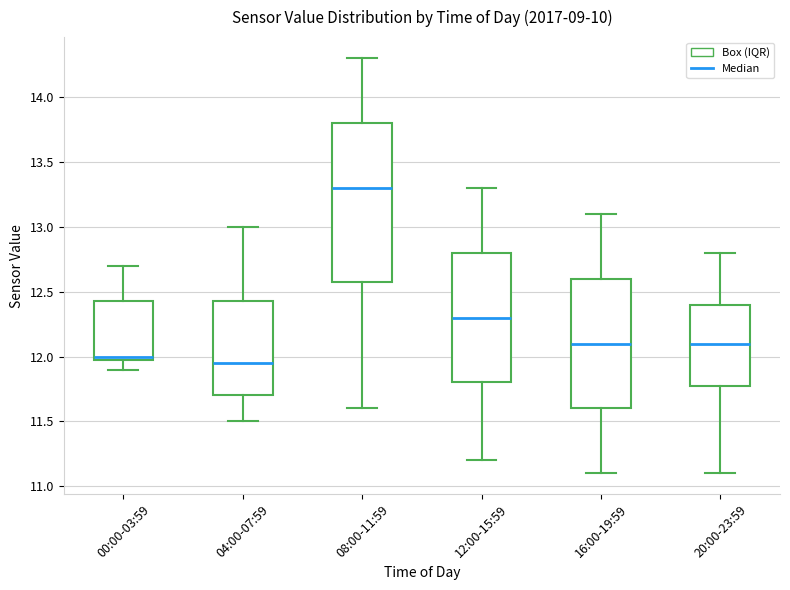

Comparing the boxes themselves (not the whiskers), which one is the tallest?

08:00-11:59